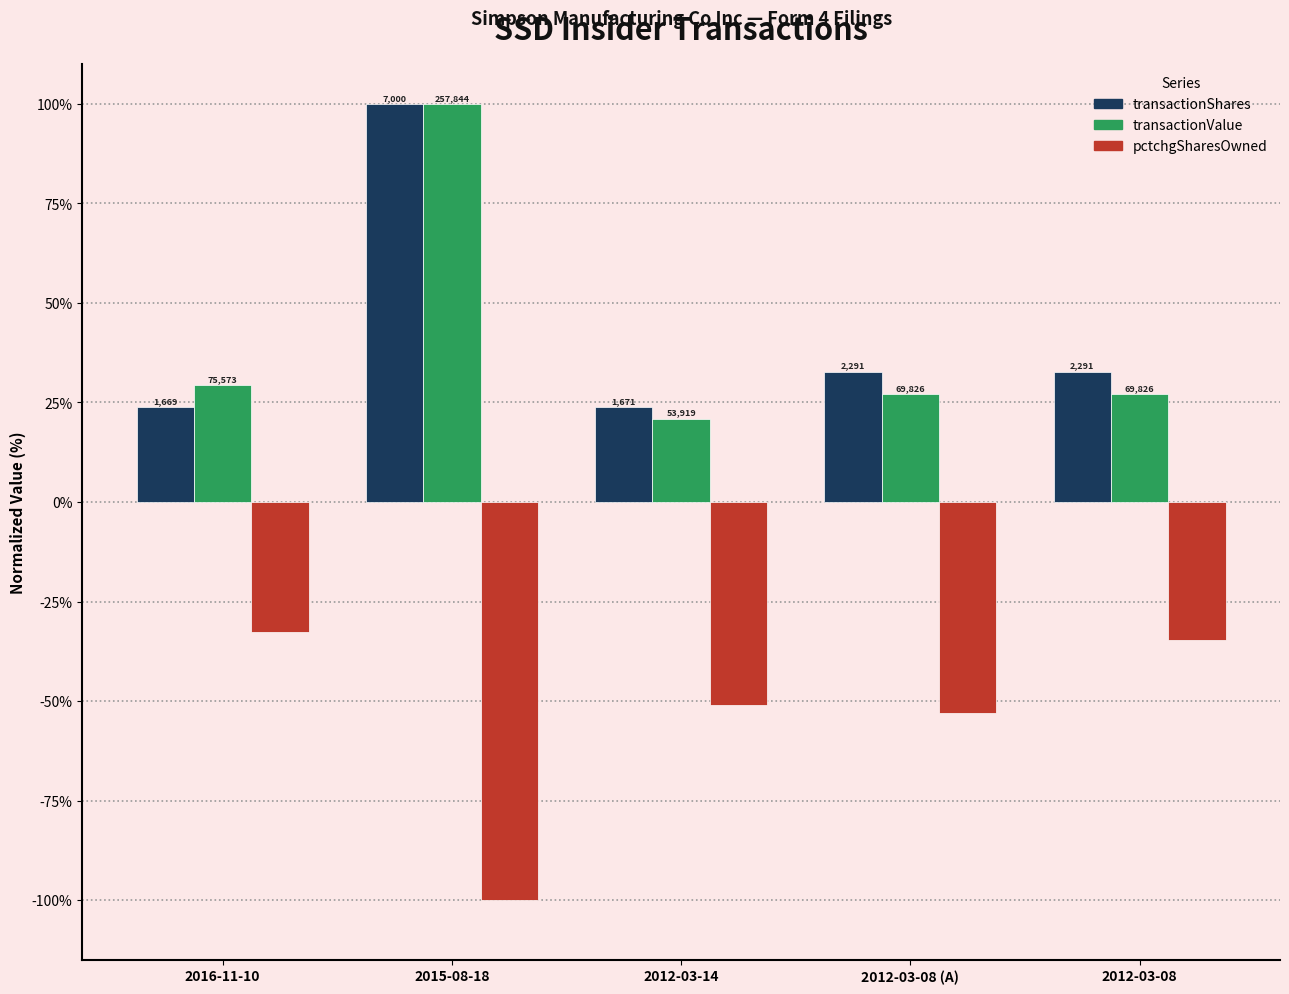

What is the difference between the transactionValue values at 2015-08-18 and 2012-03-08?

72.9